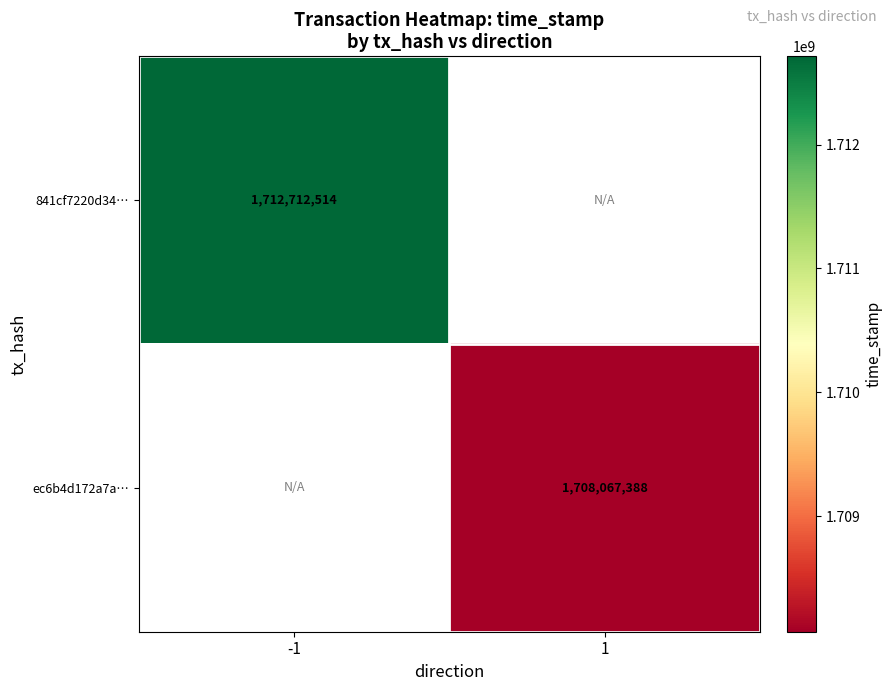

The value of 841cf7220d34… at -1 is 1712712514. True or false?

True